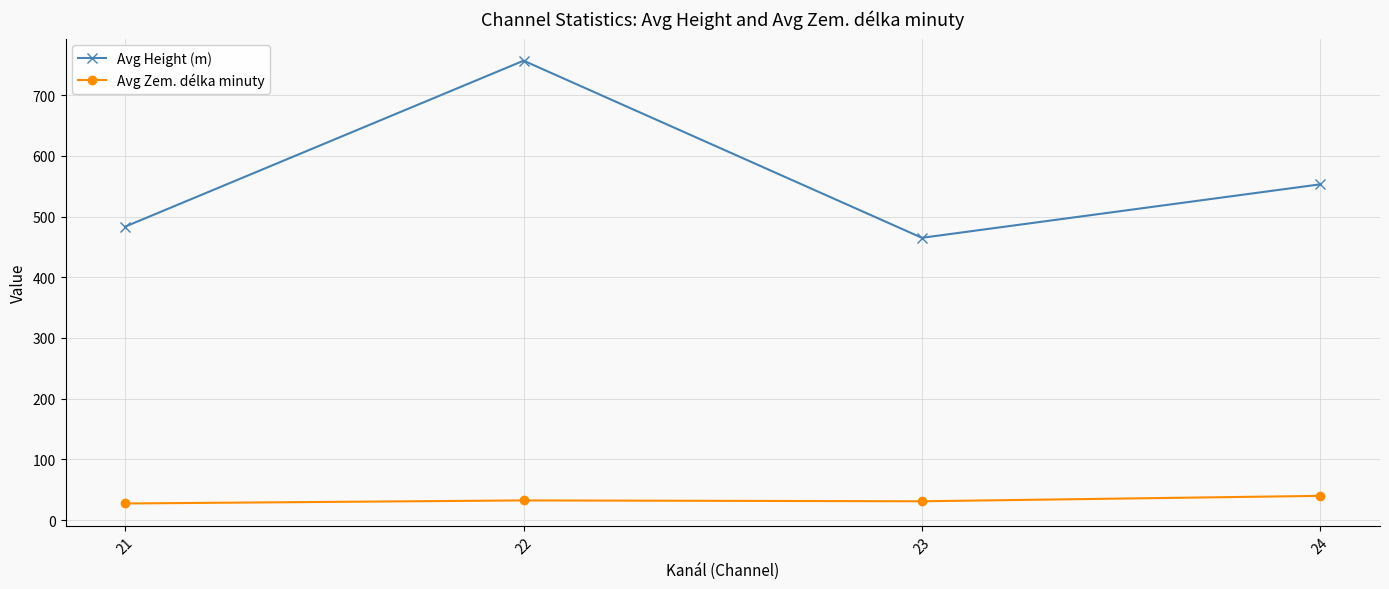

True or false: Avg Height (m) has more than 0 points higher than both neighbors.

True